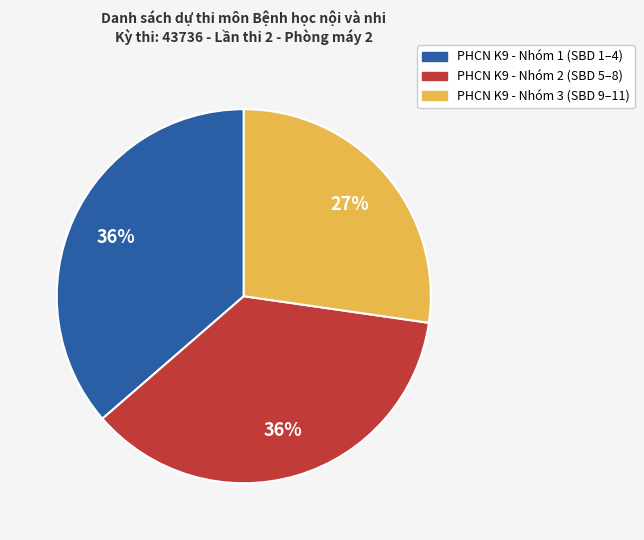

Is there any slice that represents more than half of the pie?

No